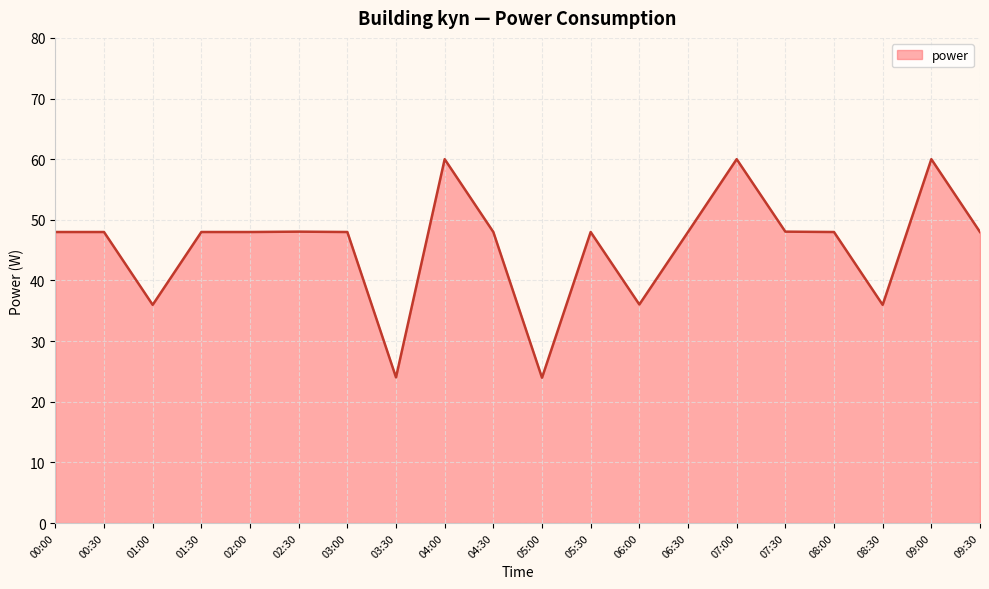

How many lines are shown in the chart?

1